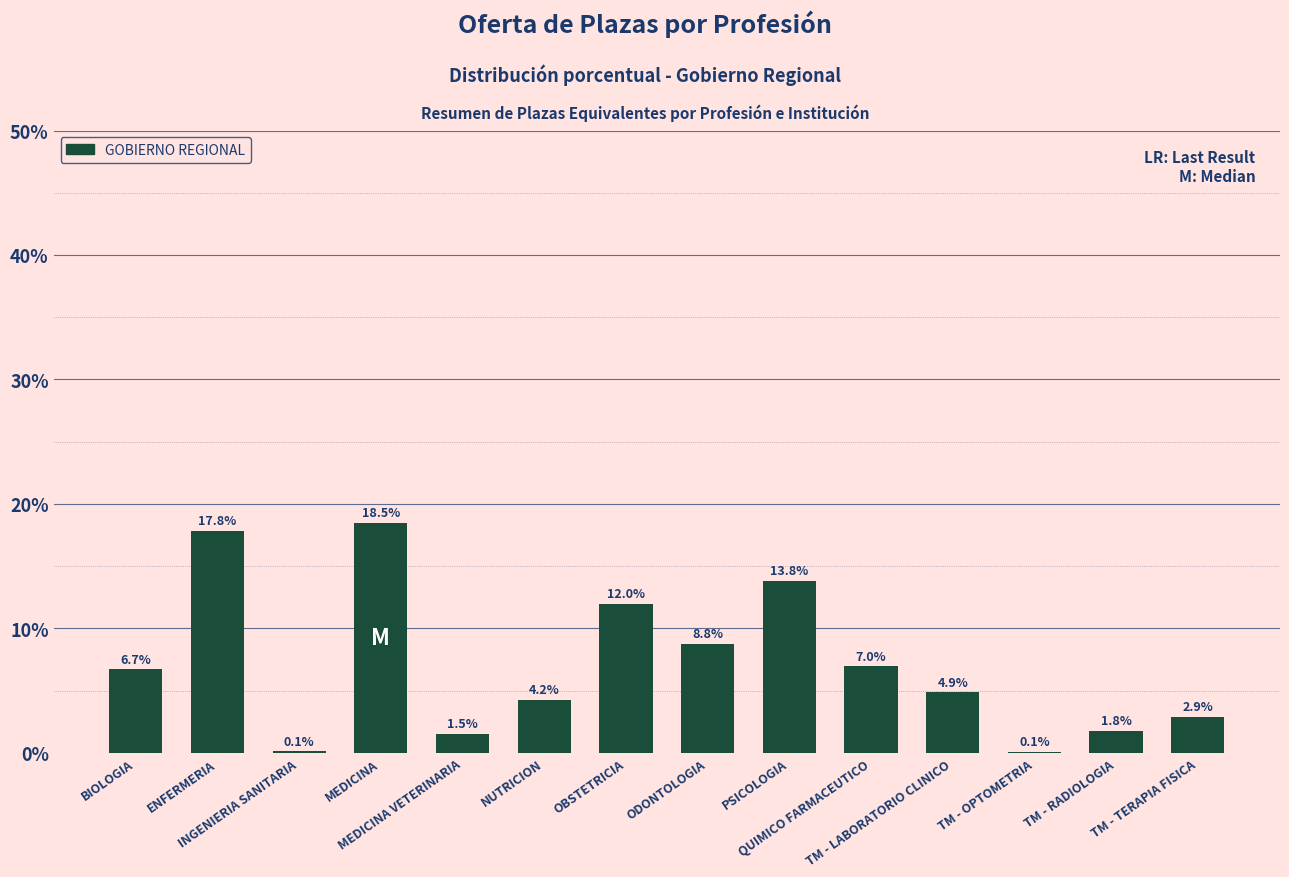

What is the greatest value displayed?

18.5